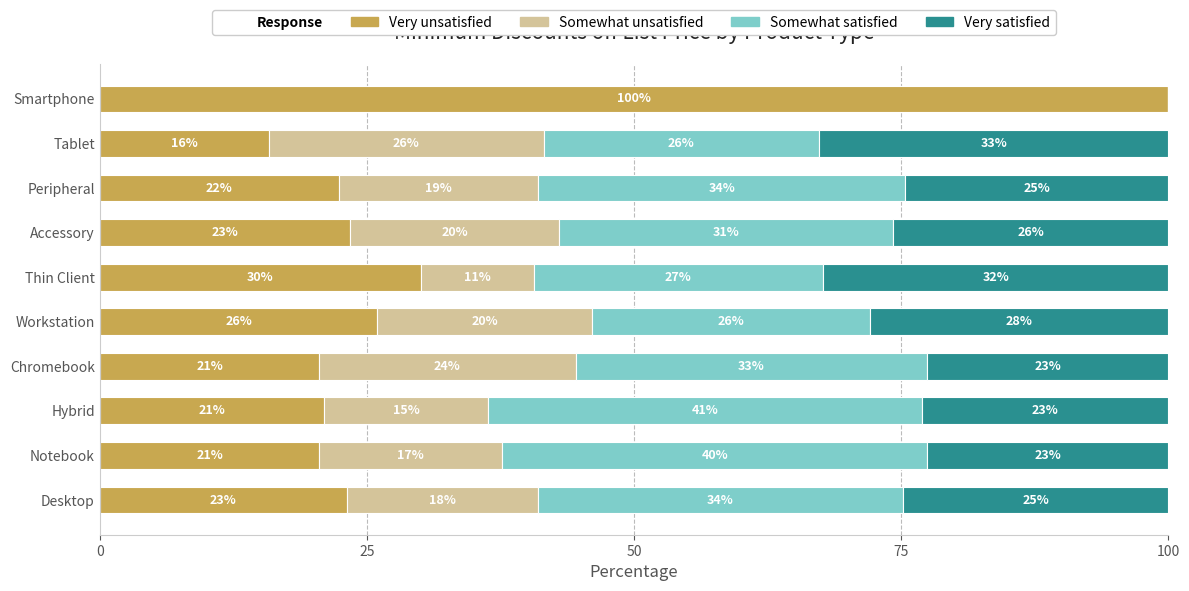

The Very unsatisfied series shows 21.0 at Hybrid. True or false?

True